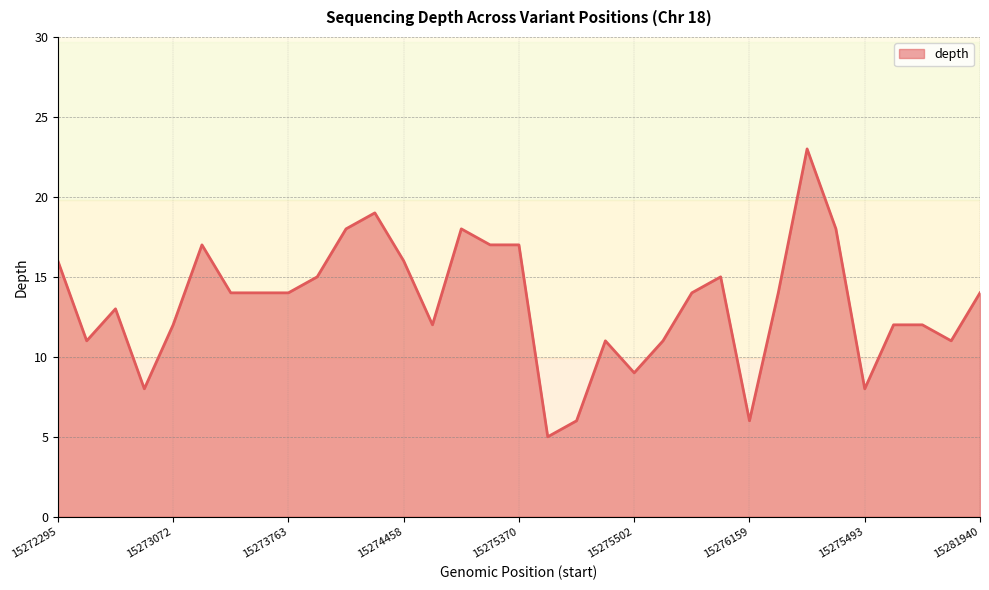

What is the difference between the maximum and minimum values?

18